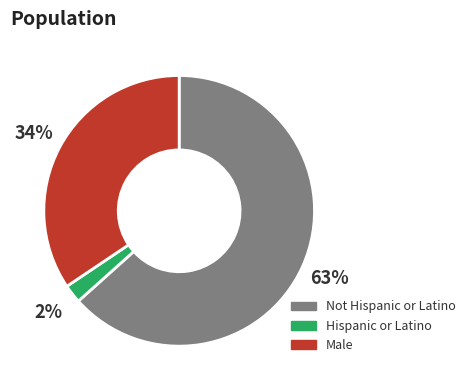

Is there a majority slice in this chart?

Yes